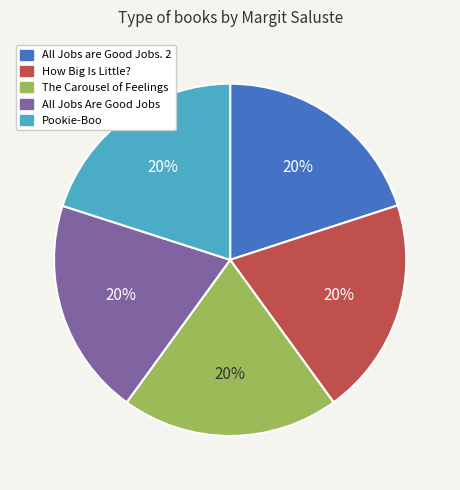

Do The Carousel of Feelings and All Jobs are Good Jobs. 2 together represent more than half of the pie?

No